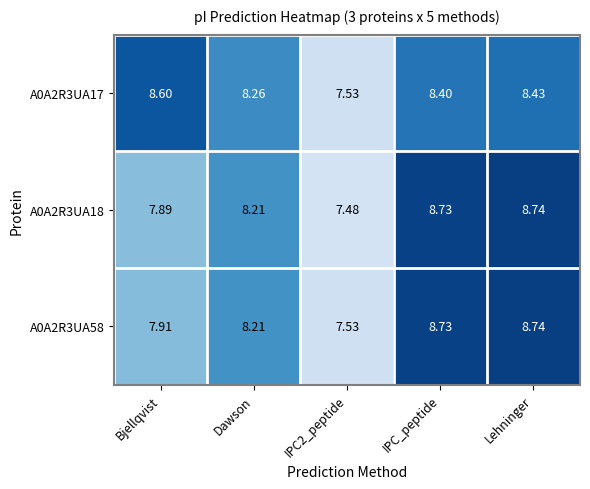

Is the value of A0A2R3UA17 at Lehninger greater than the value of A0A2R3UA18 at Dawson?

Yes